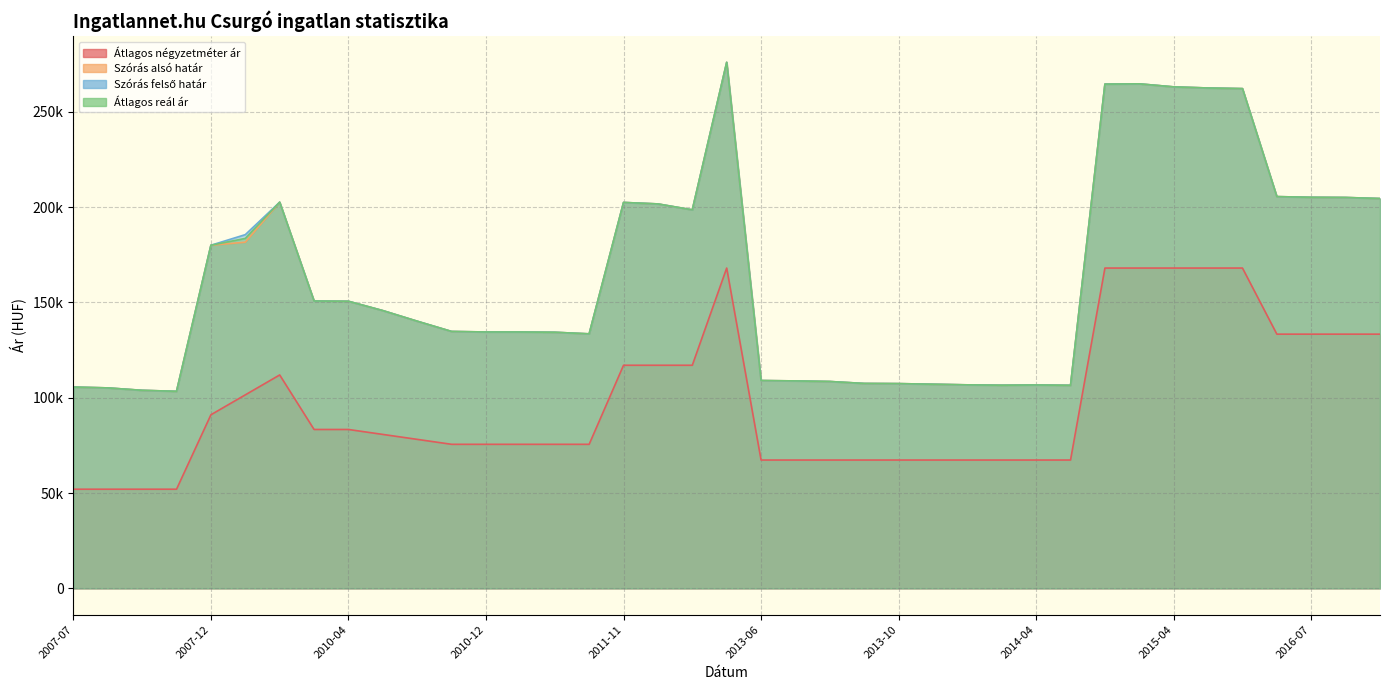

What is the difference between the maximum and second lowest values in the Átlagos reál ár series?

172041